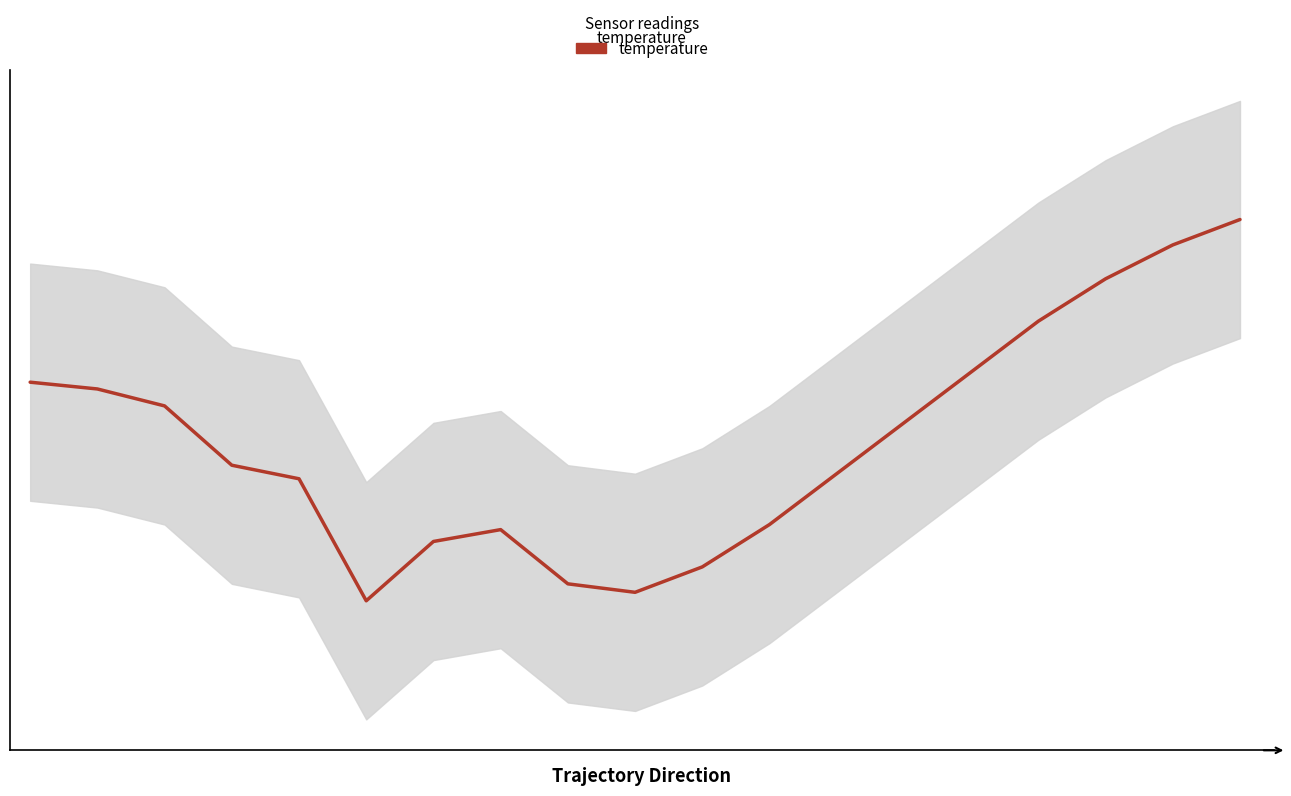

What is the minimum value shown in the chart?

16.4